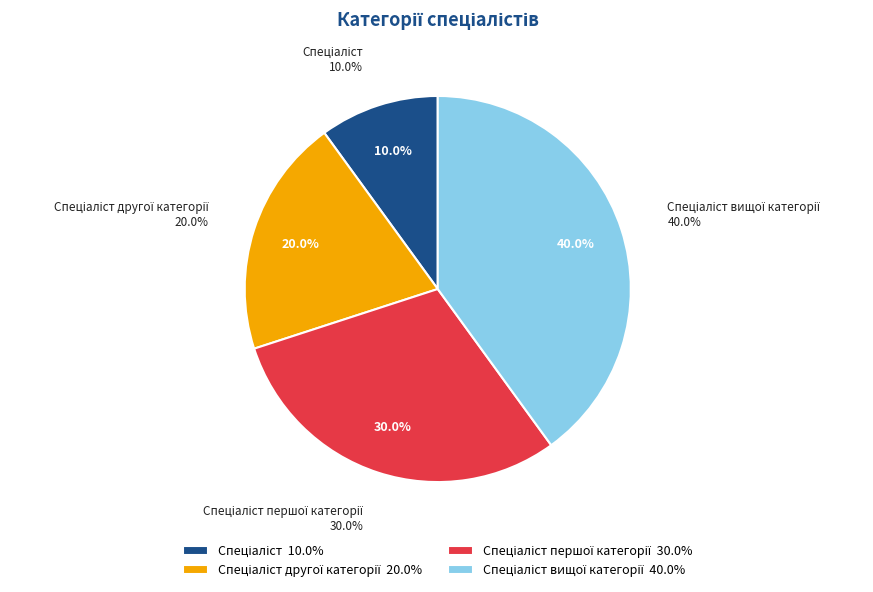

To the nearest percent, what is the difference between the largest and smallest slice percentages?

30%